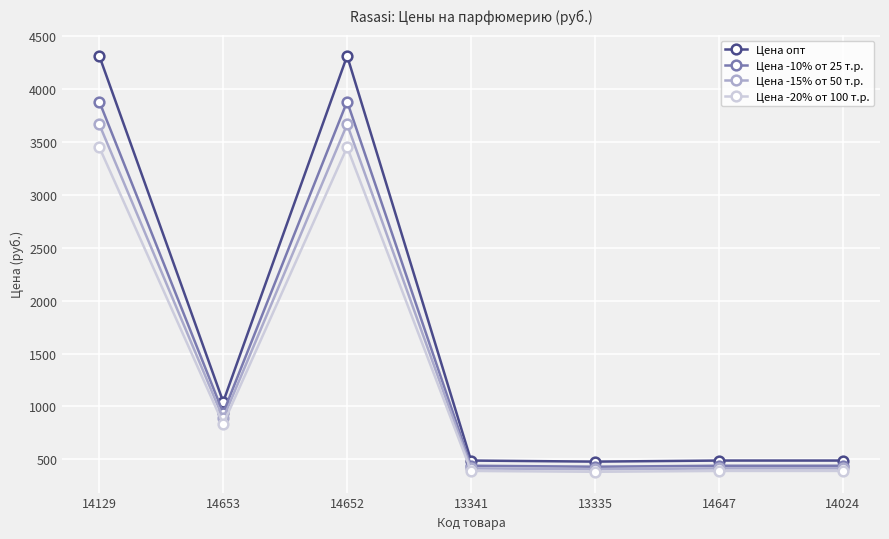

Where does the Цена -10% от 25 т.р. series first go above 441?

14129